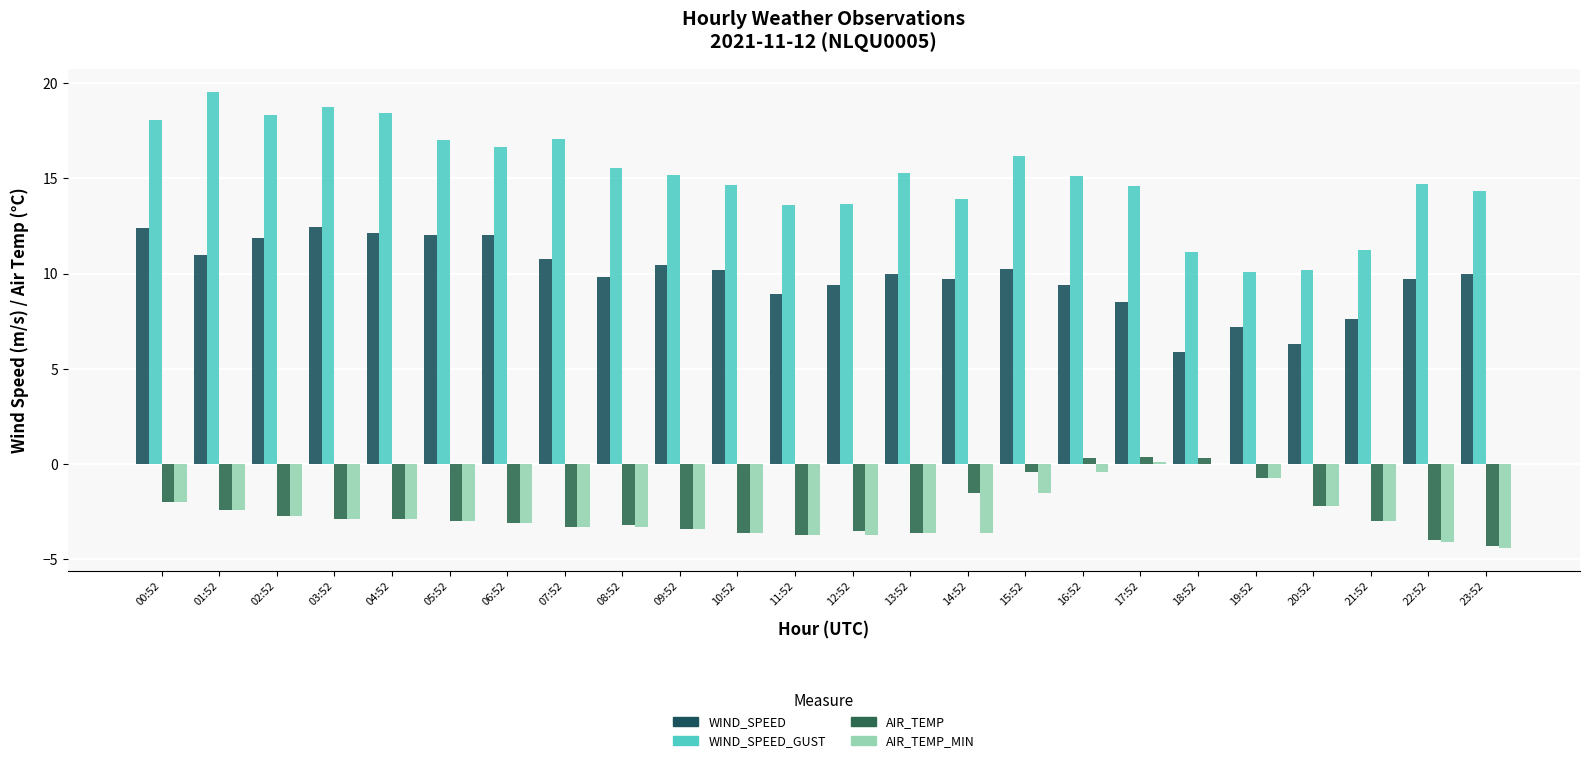

What position from the left is 12:52?

13